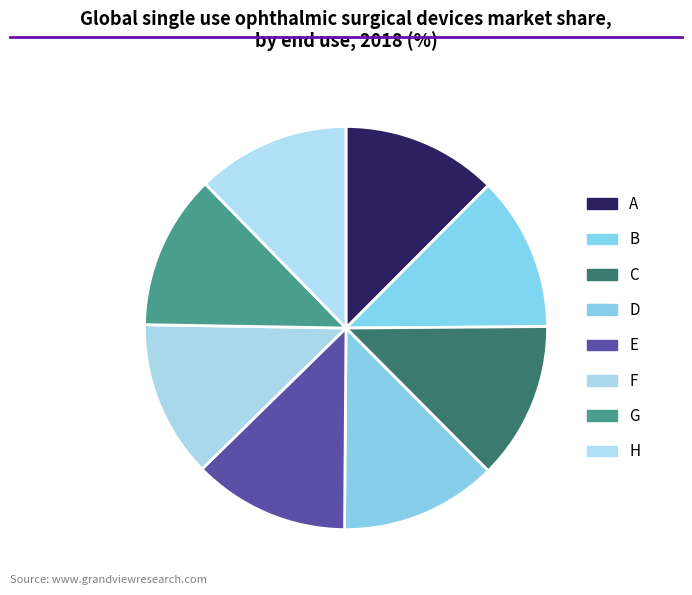

How many segments does this pie chart have?

8